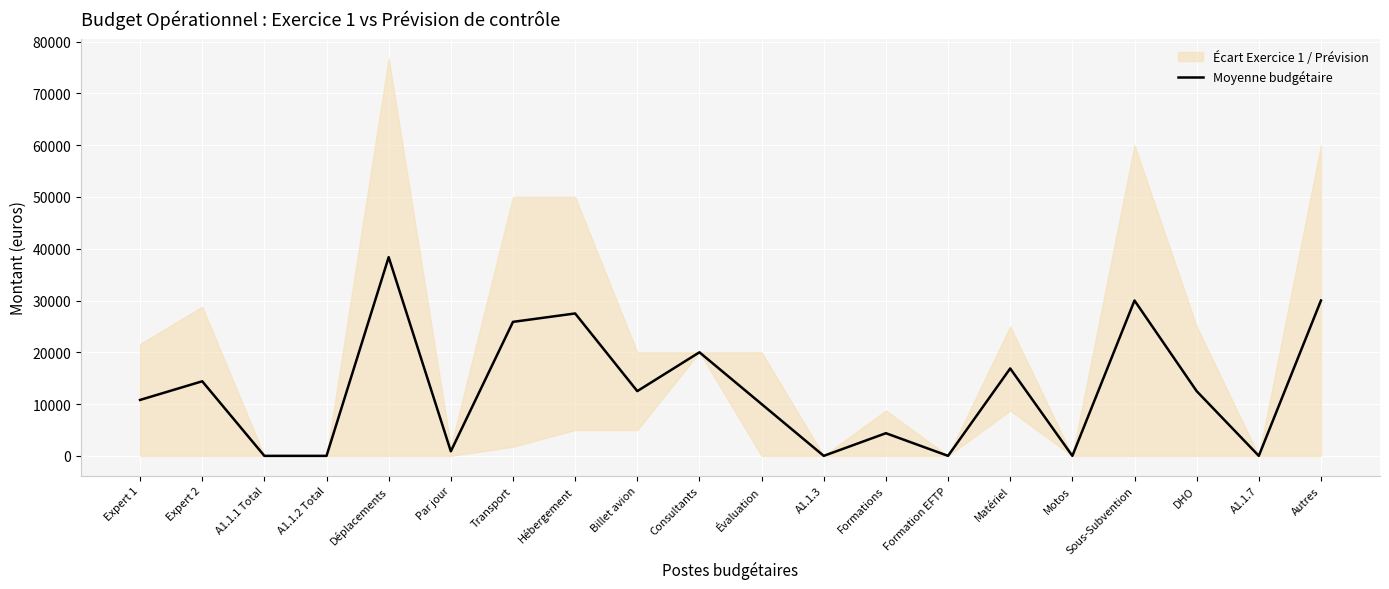

What is the difference between the second highest and minimum values?

30000